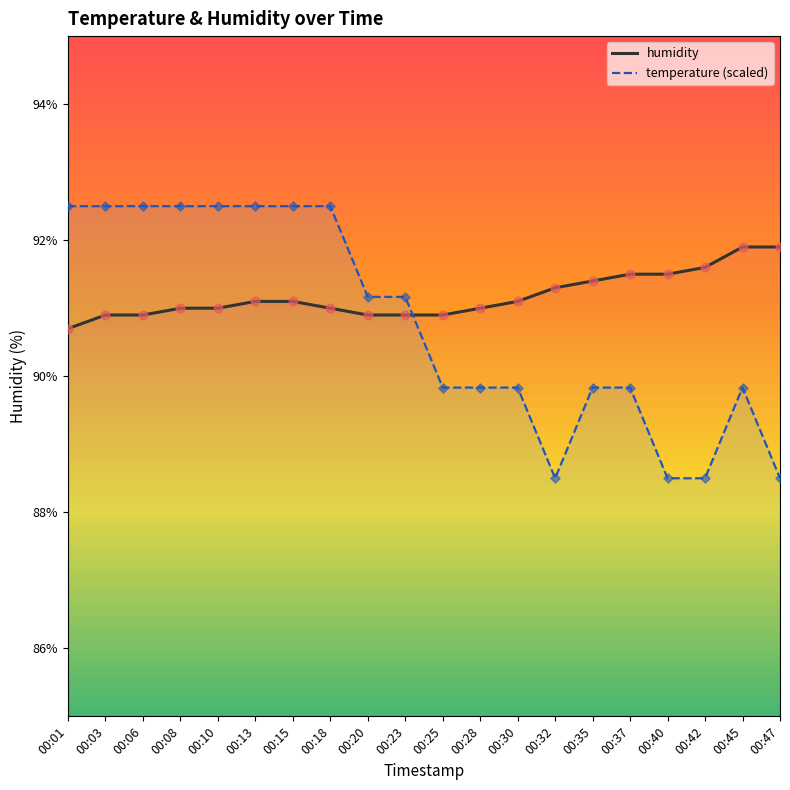

Is the value of humidity at 00:01 greater than the value of temperature at 00:30?

Yes